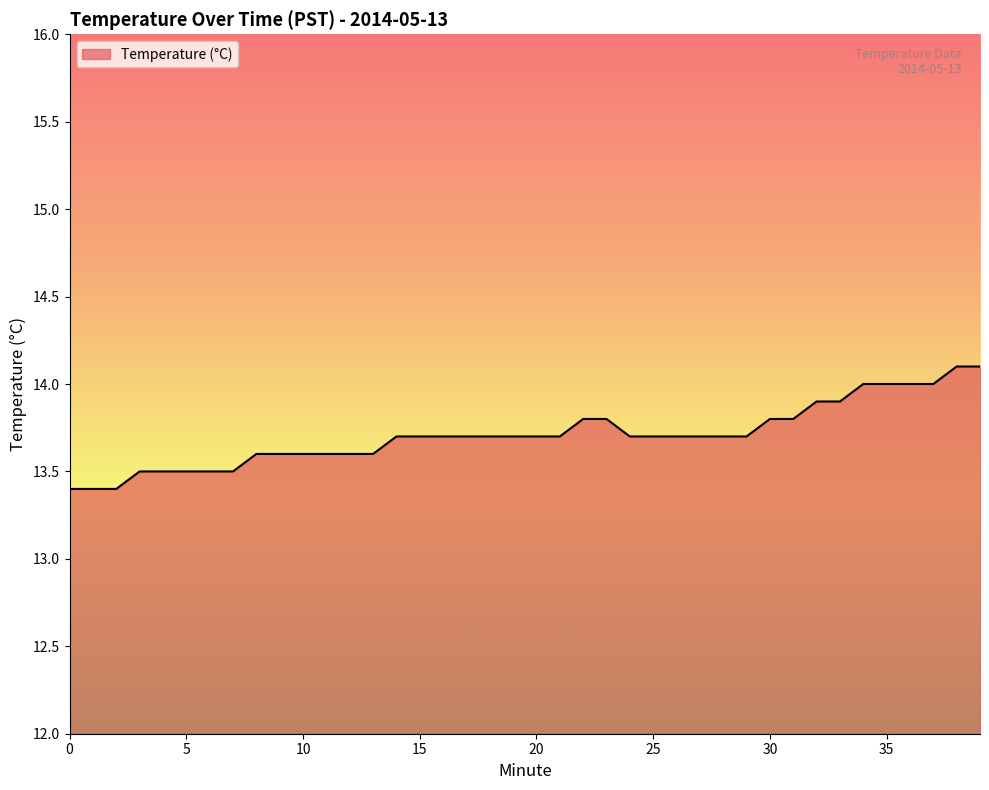

Reading left to right, transcribe all the data shown in this chart.

13.4	13.4	13.4	13.5	13.5	13.5	13.5	13.5	13.6	13.6	13.6	13.6	13.6	13.6	13.7	13.7	13.7	13.7	13.7	13.7	13.7	13.7	13.8	13.8	13.7	13.7	13.7	13.7	13.7	13.7	13.8	13.8	13.9	13.9	14.0	14.0	14.0	14.0	14.1	14.1